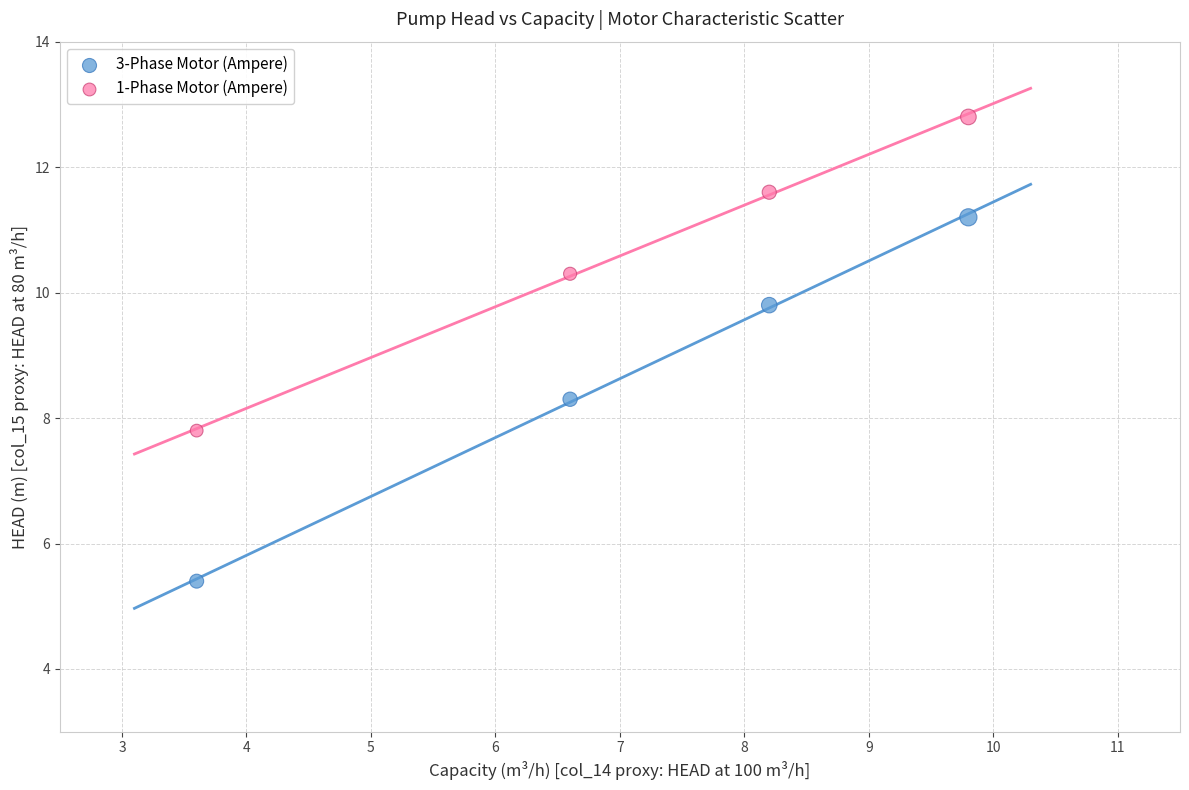

Across all data points, what is the range of Y values (max minus min)?

7.4